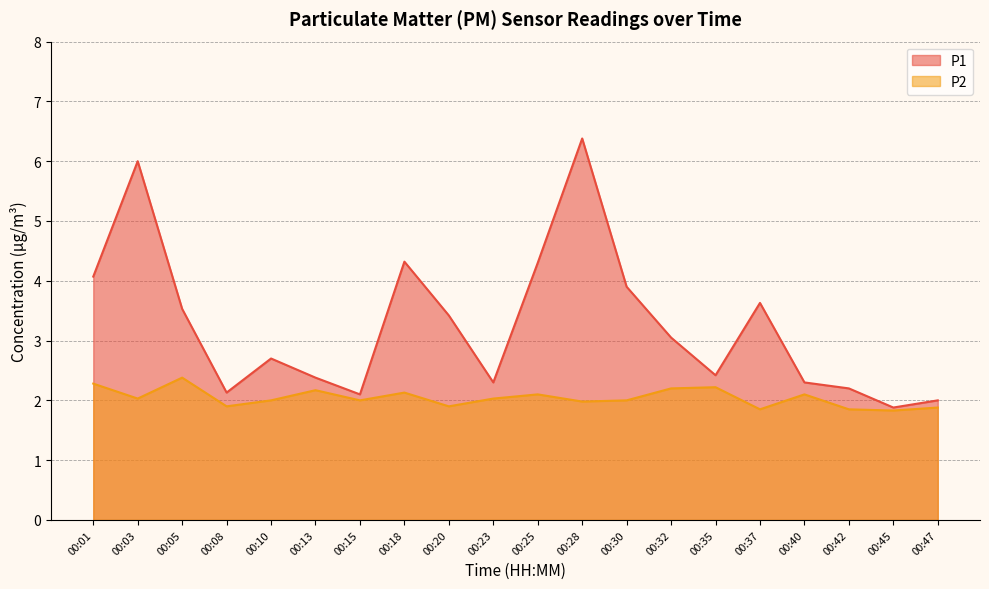

Between 00:37 and 00:47, which series saw the biggest shift?

P1